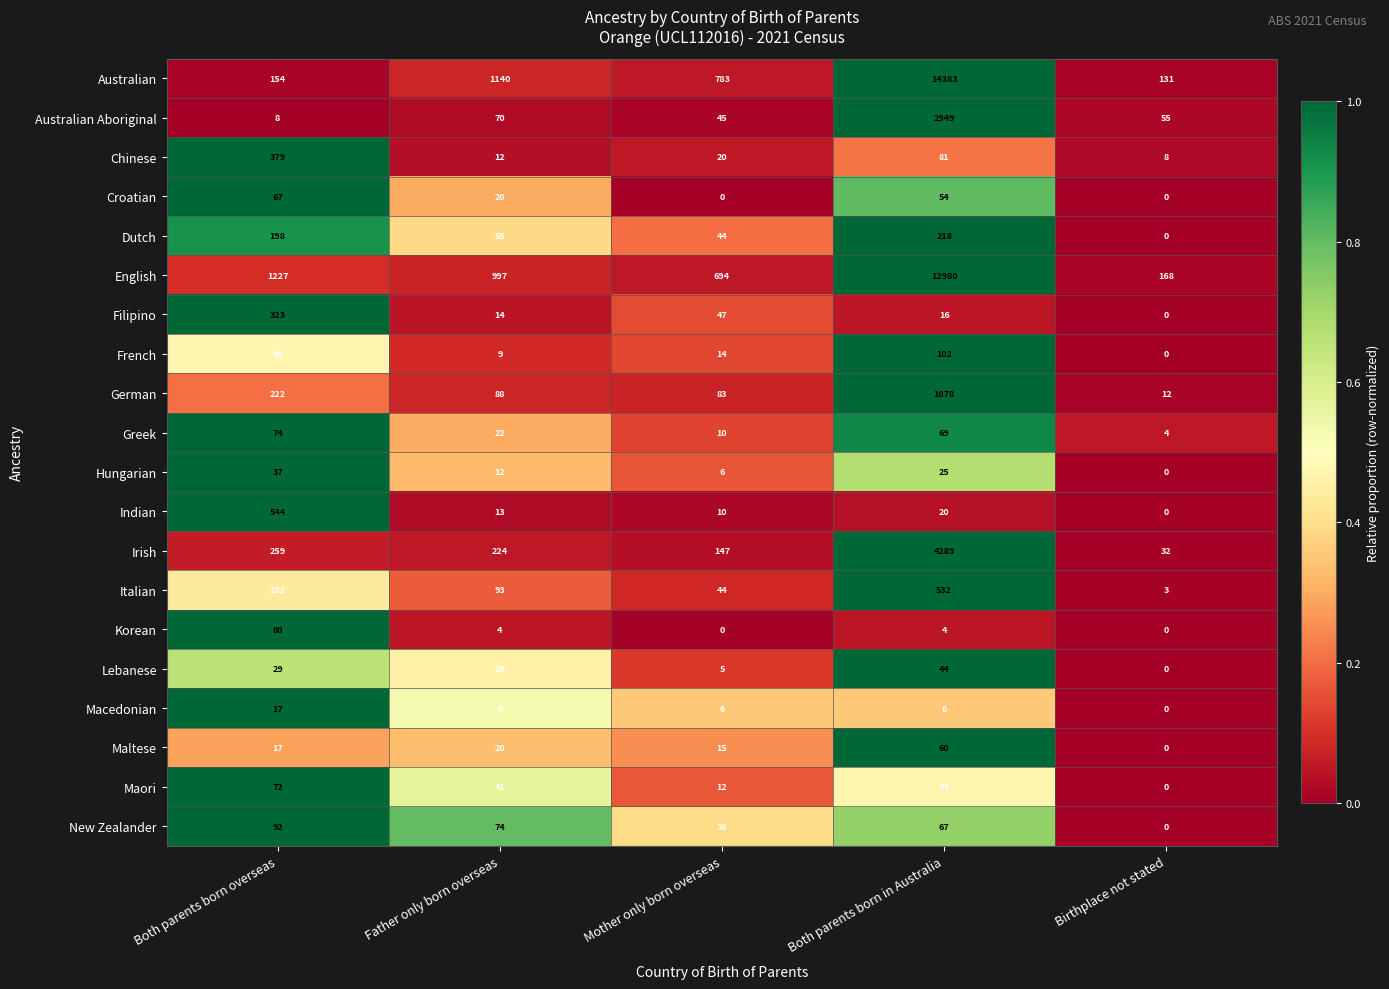

What is the minimum value for German?

12